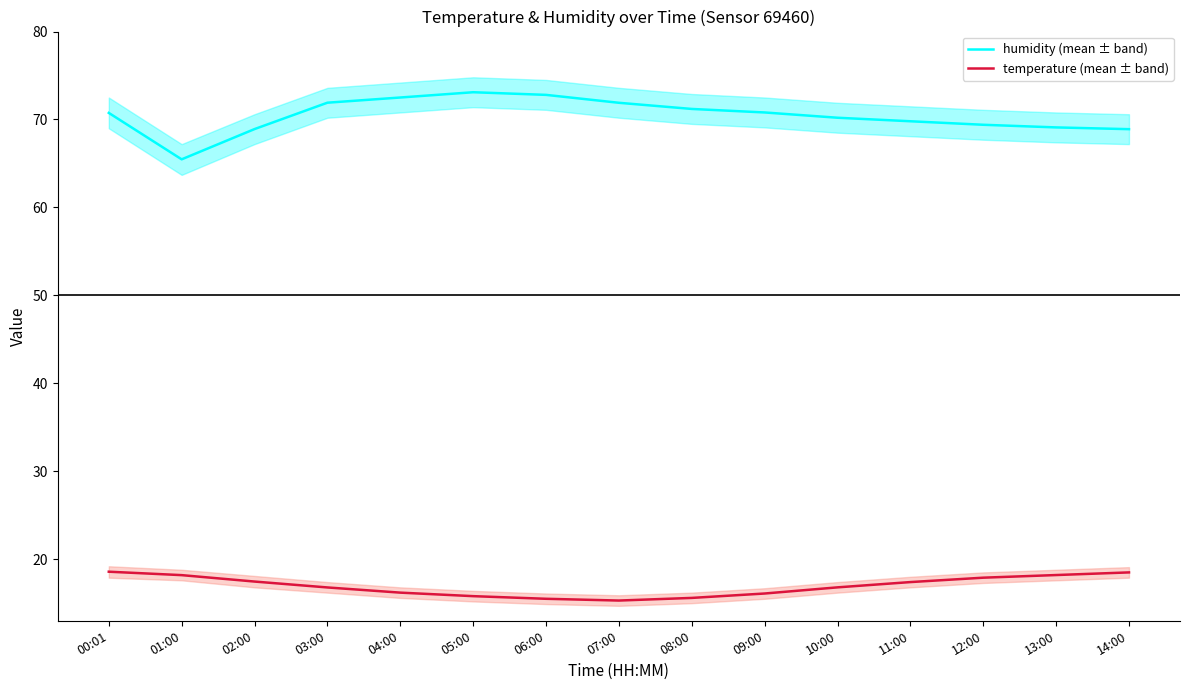

Where is temperature (lower band) nearest to the value 16?

09:00